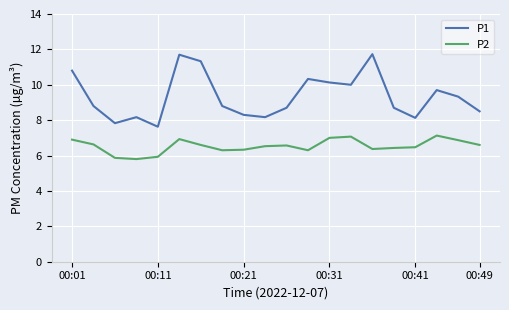

Rank the series by their average value, from lowest to highest.

P2, P1